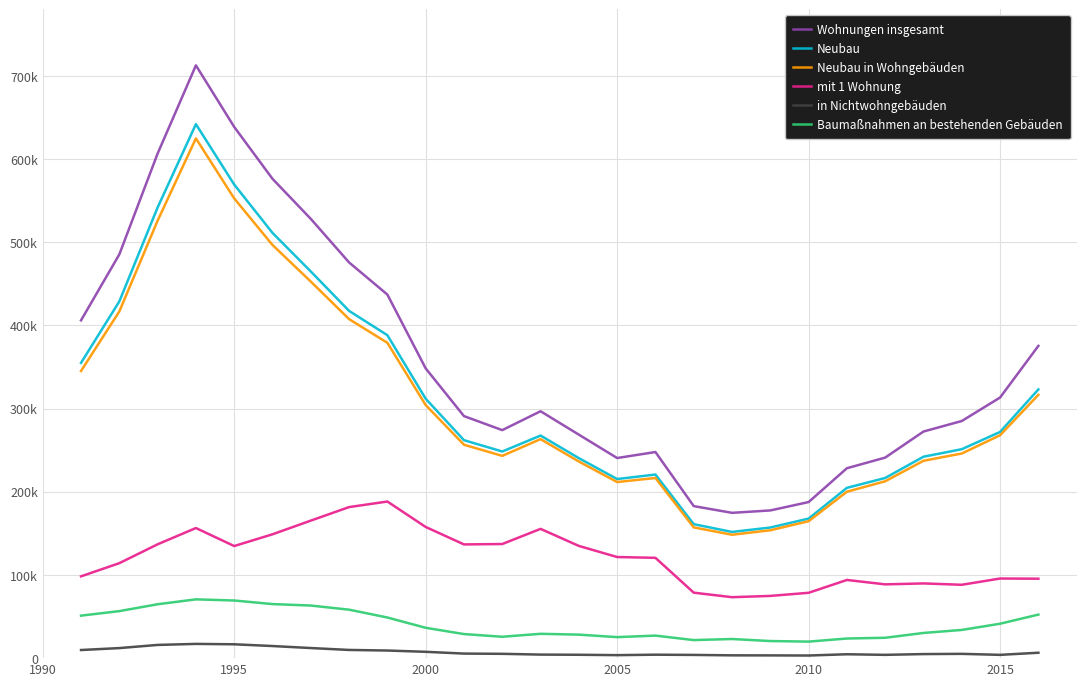

What is the maximum value for Neubau?

641958